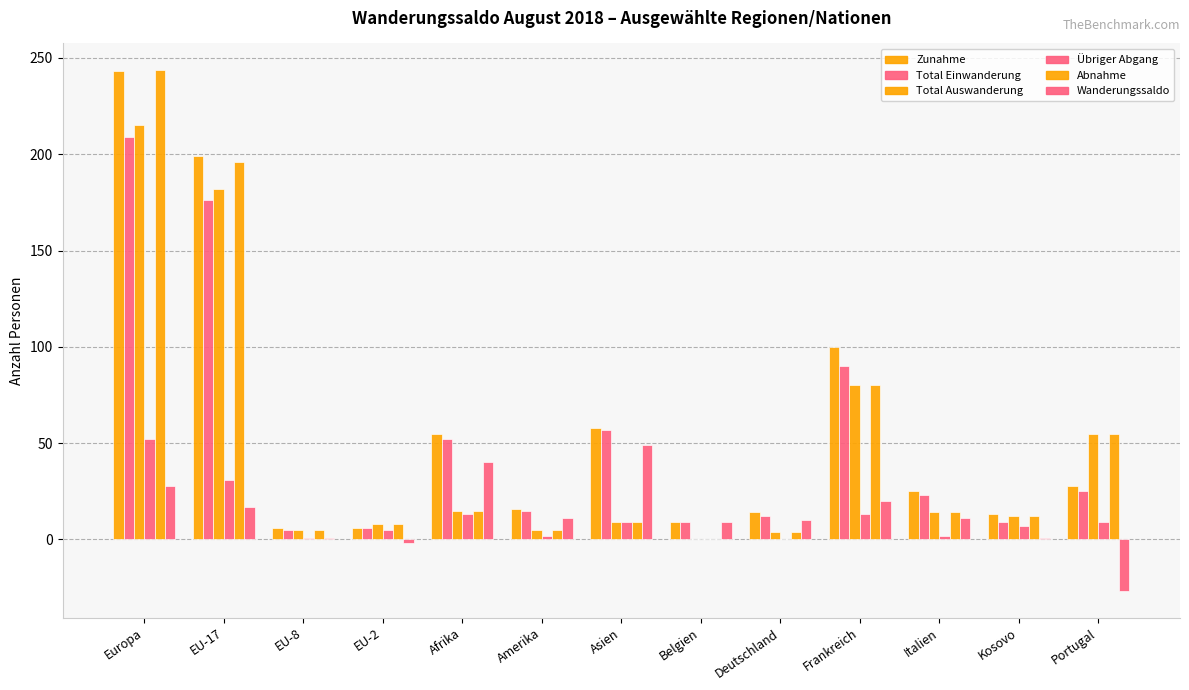

How many categories are shown in the chart?

13